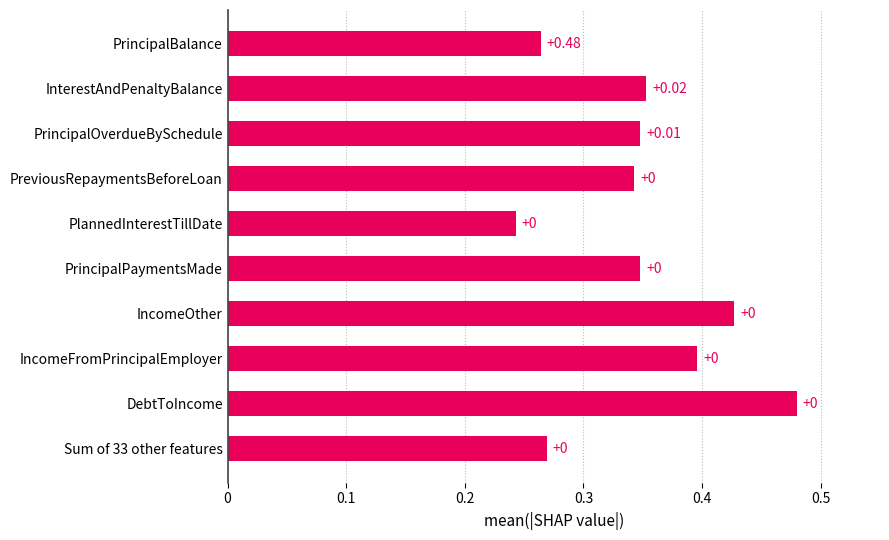

What is the smallest value displayed?

0.2